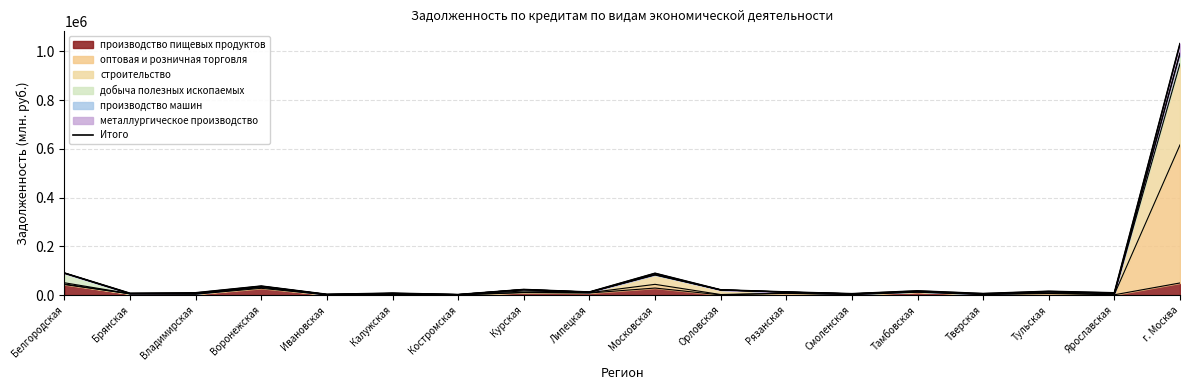

What is the difference between the maximum and minimum values?

1029727